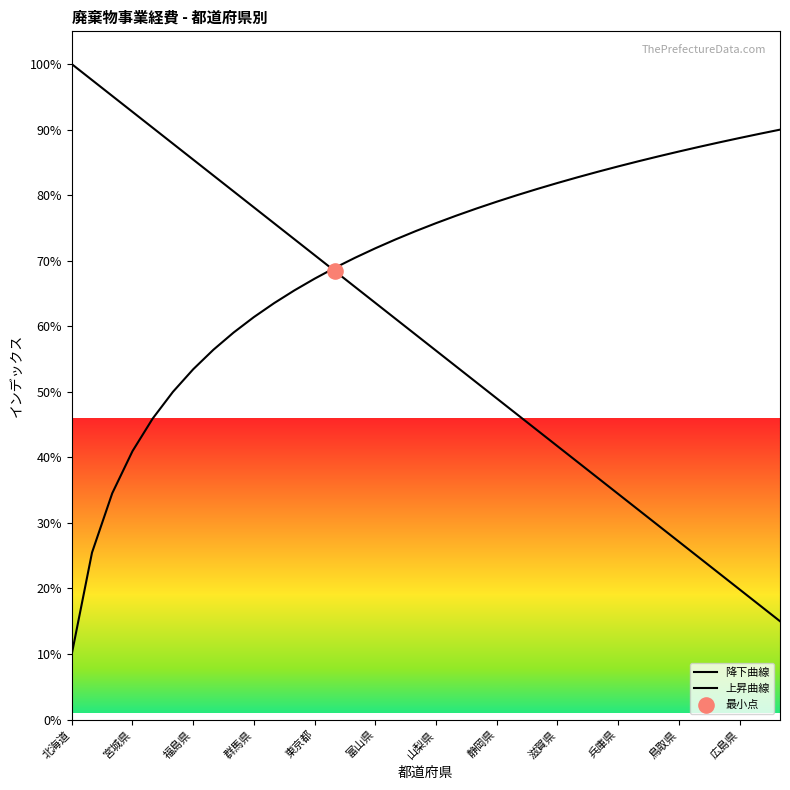

At how many categories does at least one series exceed 52?

36